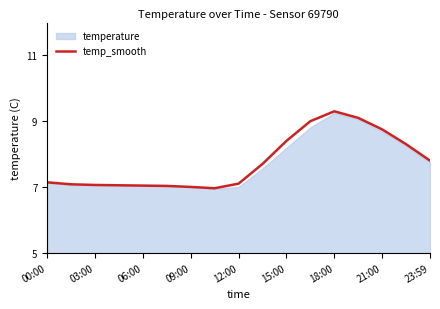

True or false: the data has more than 1 interior local peaks.

False